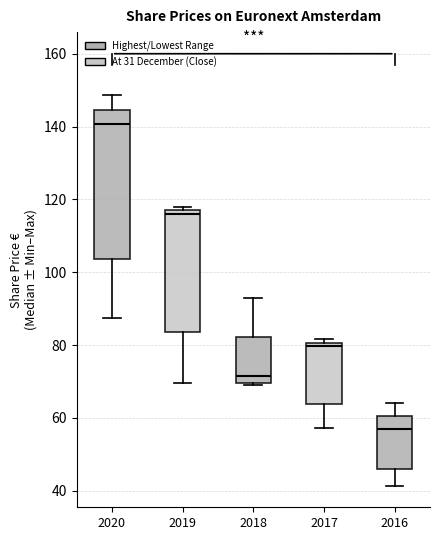

Reading left to right, read every box against the y-axis: the position of its median line, the range the box covers, and the ends of its whiskers. The values are not printed on the chart, so give them approximately, as read against the axis.

2020: median 140, box 104 to 144, whiskers 88 to 148
2019: median 116, box 84 to 118, whiskers 70 to 118 (just above the box's upper edge)
2018: median 72, box 70 to 82, whiskers 68 to 92
2017: median 80 (just below the box's upper edge), box 64 to 80, whiskers 58 to 82
2016: median 56, box 46 to 60, whiskers 42 to 64